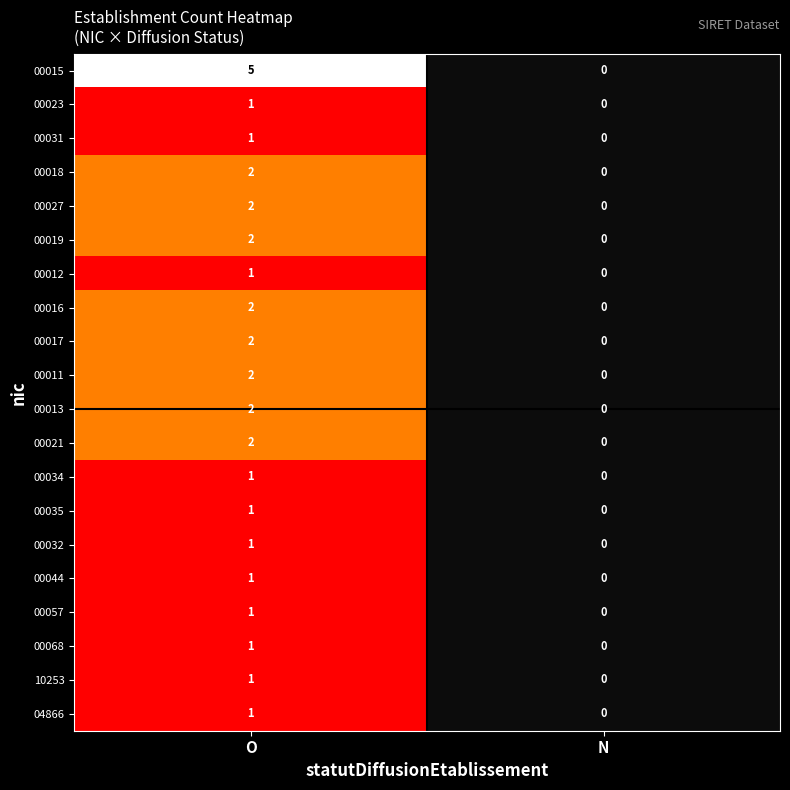

Count the number of categories in the chart.

2